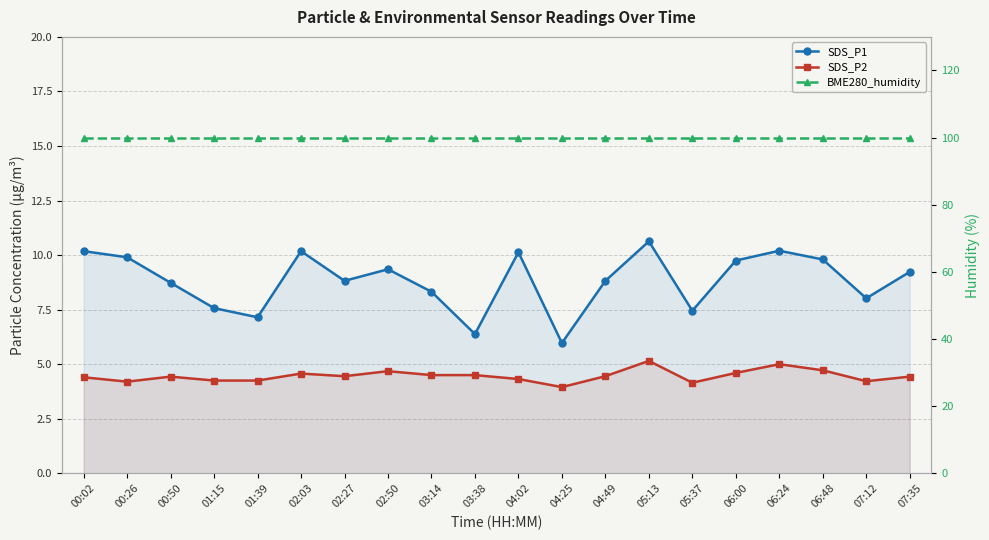

List the series in order of their peak value, highest first.

BME280_humidity, SDS_P1, SDS_P2